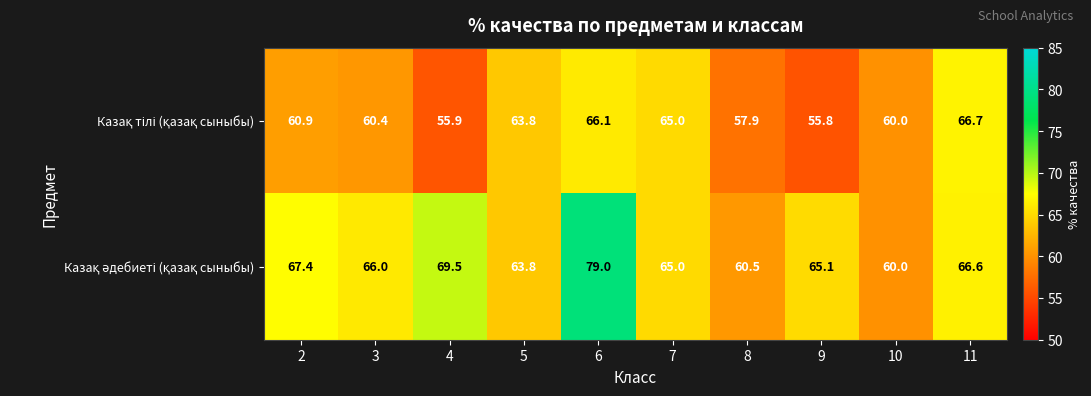

At which category is the sum across all series the highest?

6